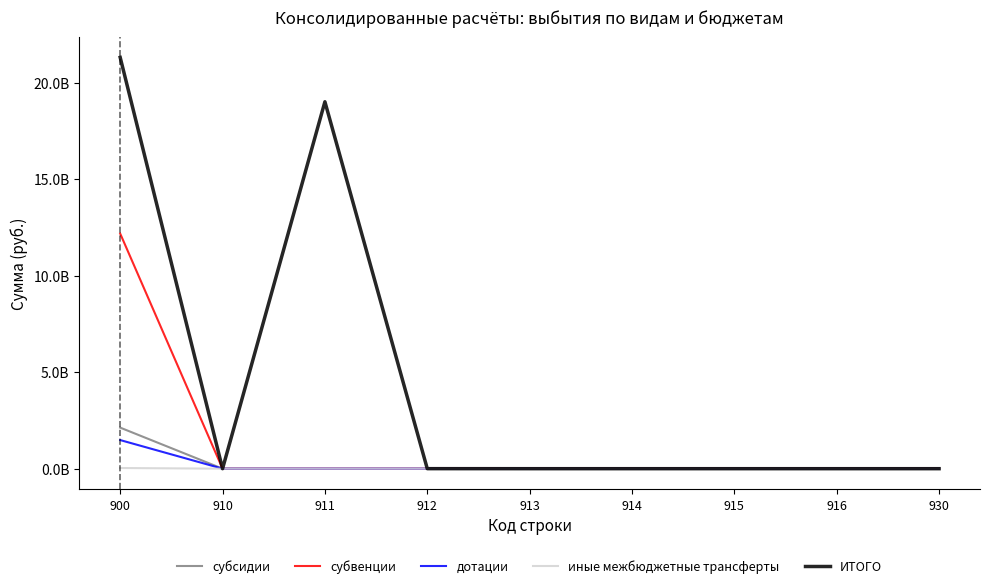

Is this an area chart (filled region under the line)?

No